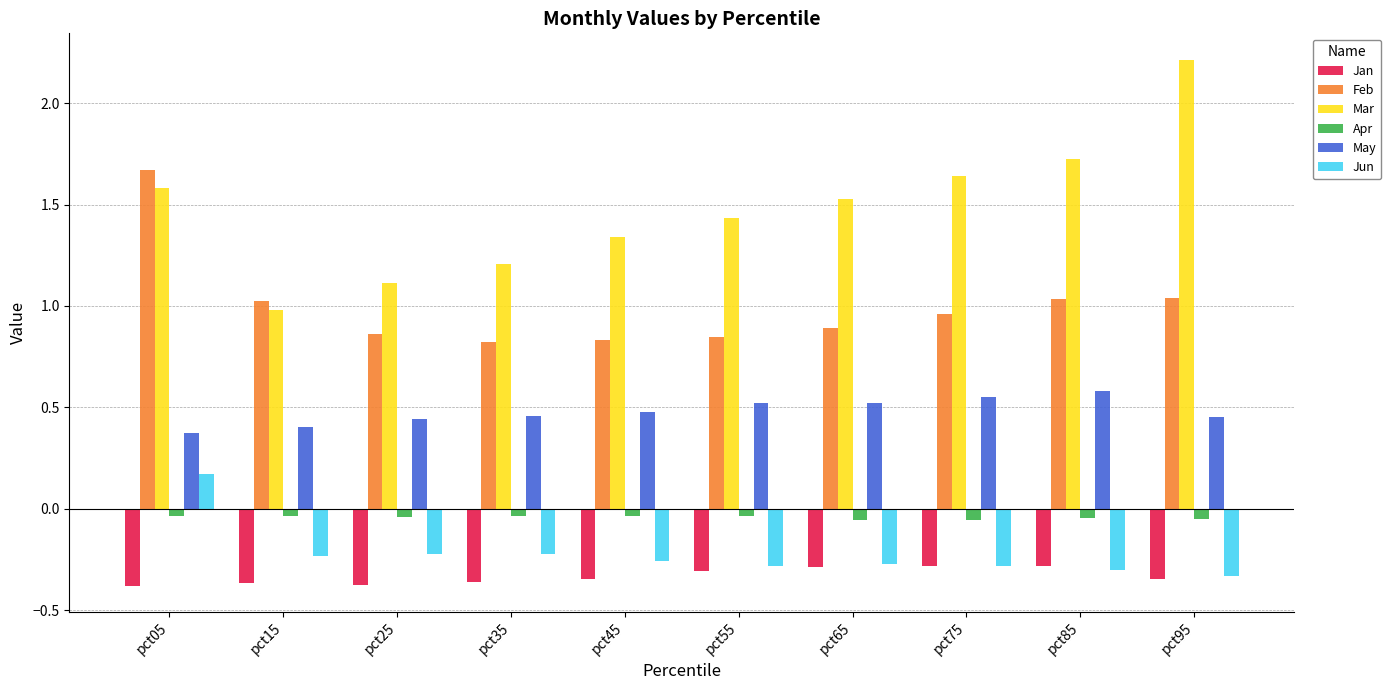

What is the sum of all May values?

4.8